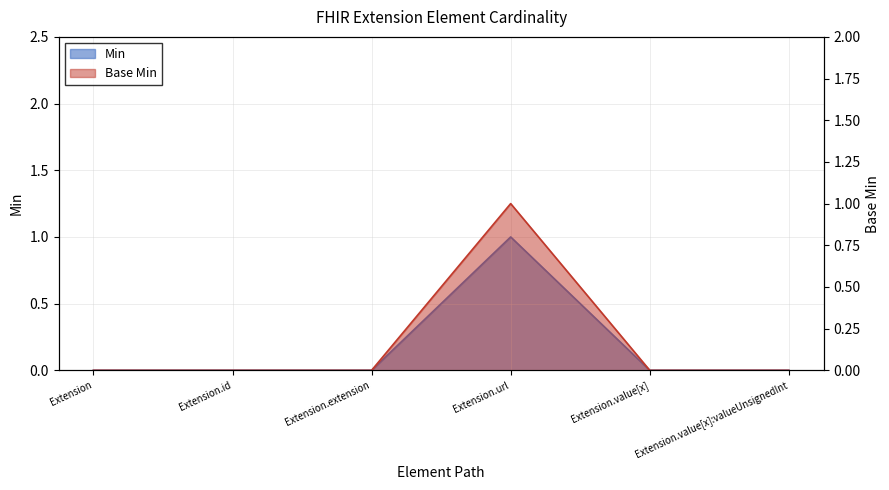

Between Extension.id and Extension.value[x]:valueUnsignedInt, which series saw the biggest shift?

Min